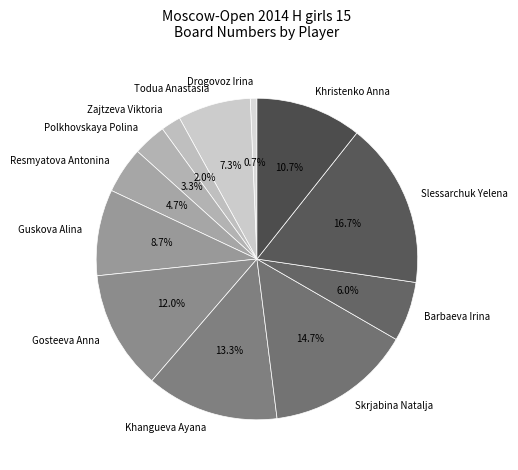

How many slices are in this pie chart?

12